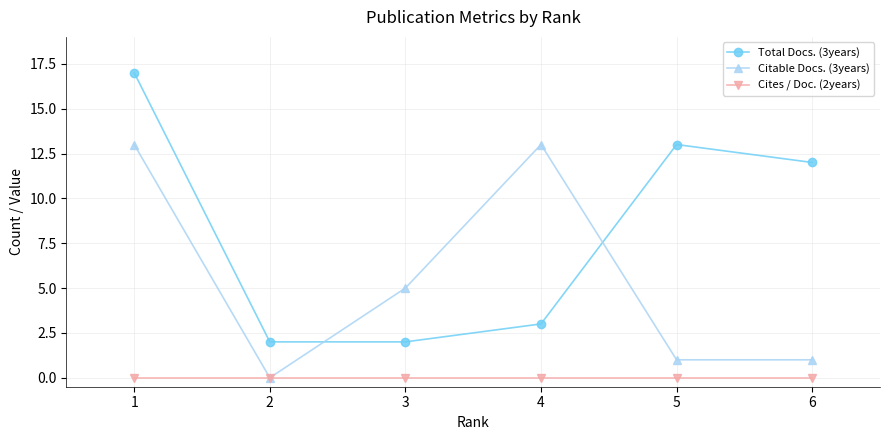

How many data points does each series have?

6